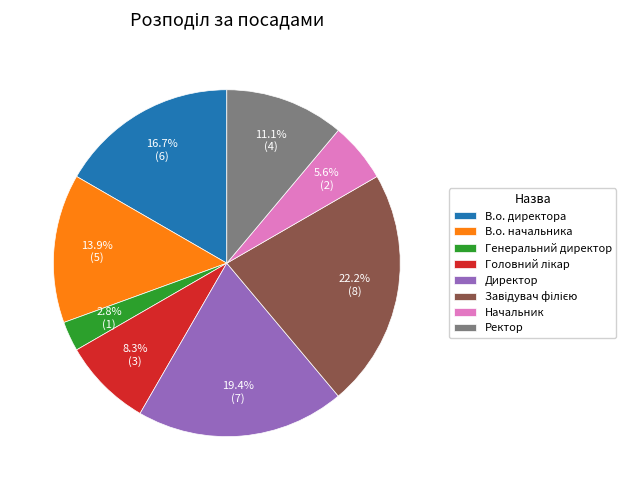

Between Начальник and В.о. директора, which is larger?

В.о. директора